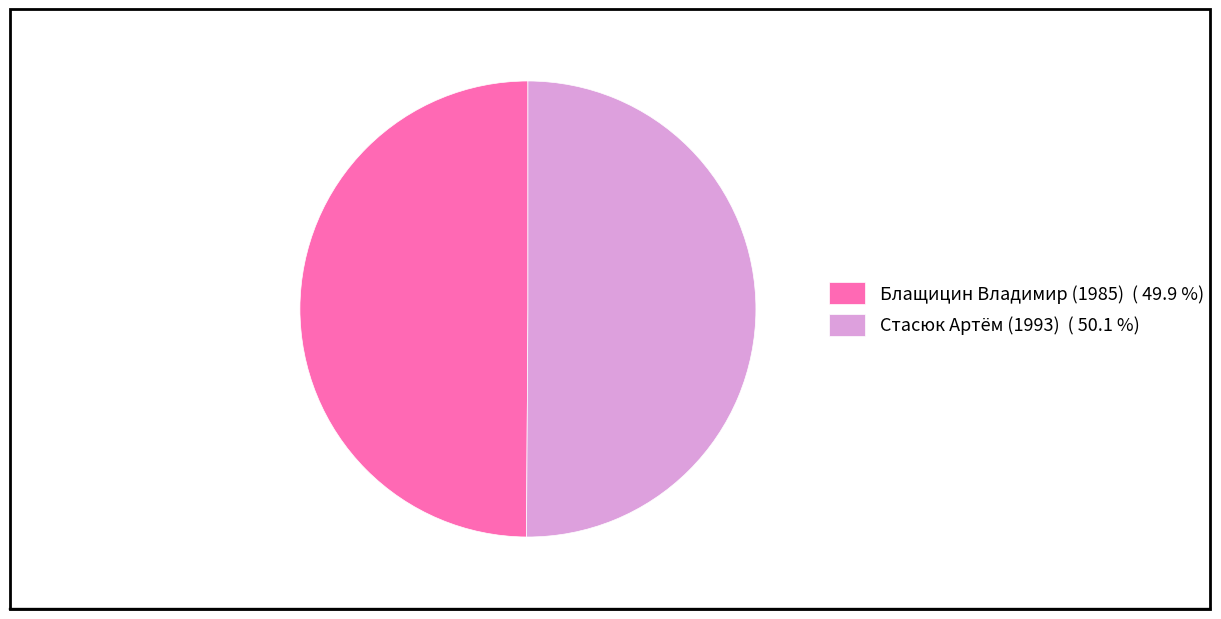

How many segments does this pie chart have?

2